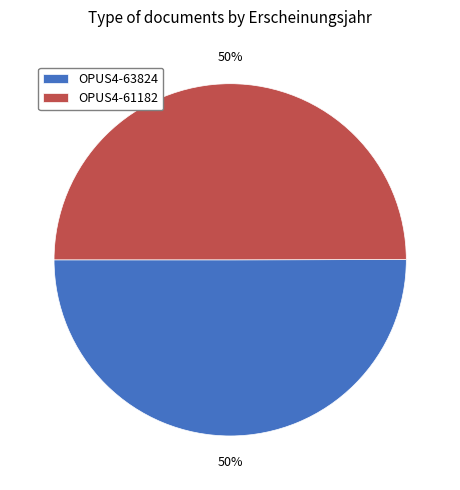

What is the ratio of the value at OPUS4-61182 to the value at OPUS4-63824?

1.0